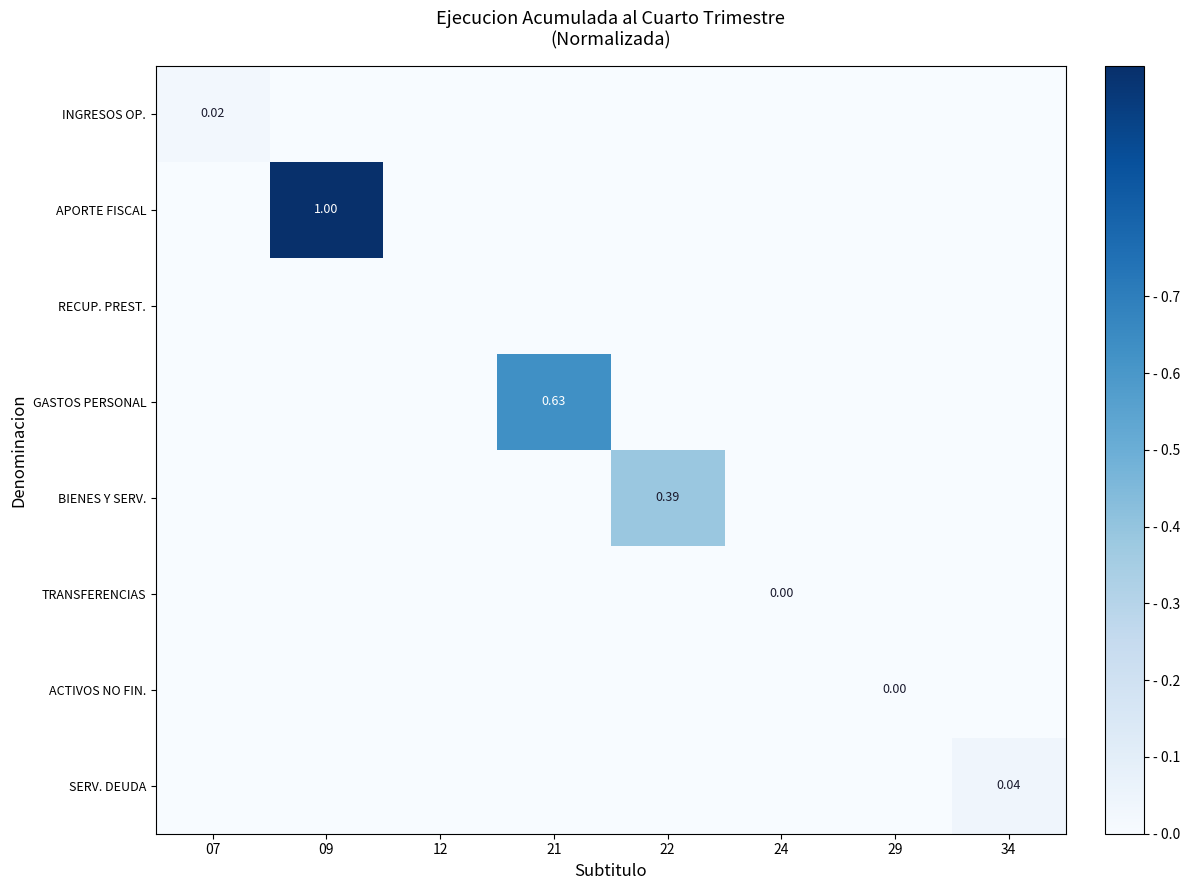

Which label corresponds to the largest value in the chart?

09